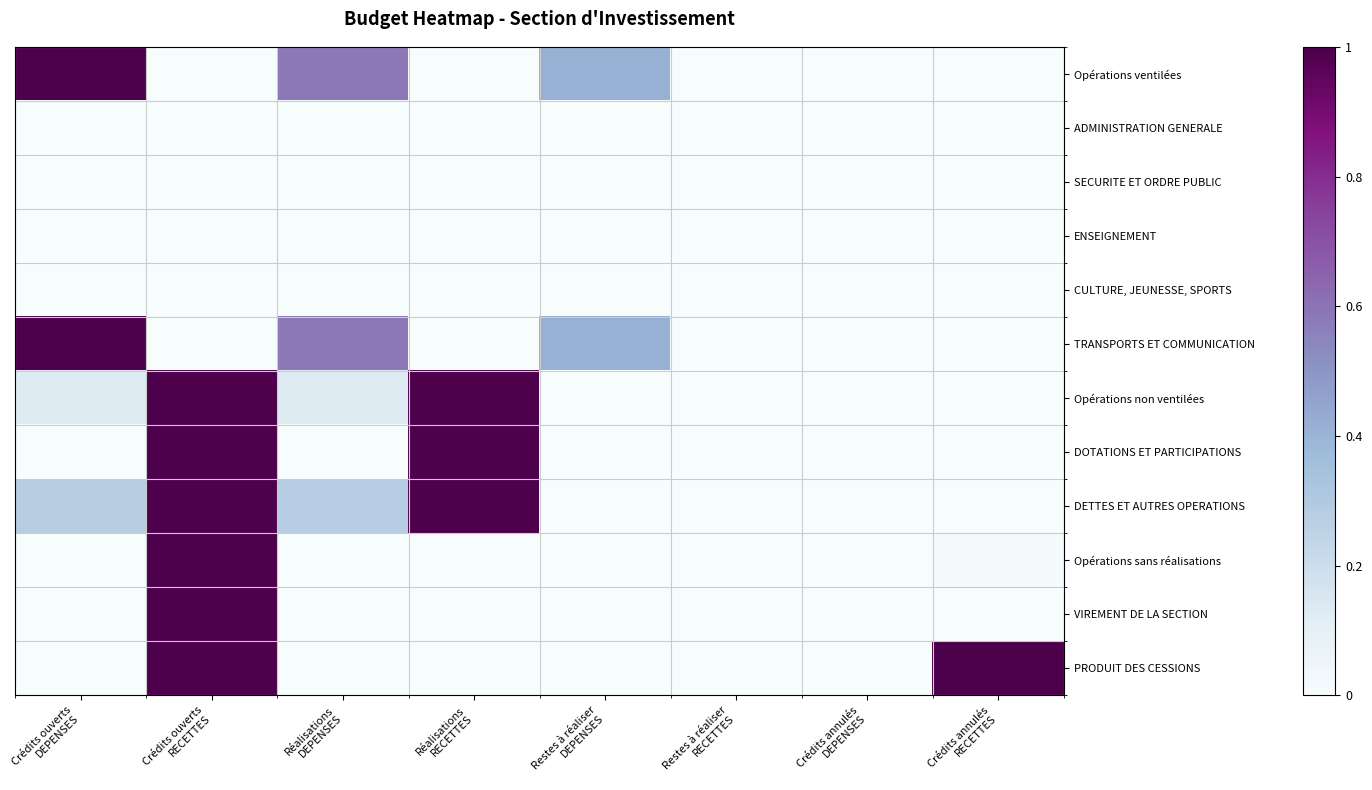

Reading left to right, transcribe all the data shown in this chart.

Opérations ventilées: Crédits ouverts
DEPENSES=1.0	Crédits ouverts
RECETTES=0.0	Réalisations
DEPENSES=0.6	Réalisations
RECETTES=0.0	Restes à réaliser
DEPENSES=0.4	Restes à réaliser
RECETTES=0.0	Crédits annulés
DEPENSES=0.0	Crédits annulés
RECETTES=0.0
ADMINISTRATION GENERALE: Crédits ouverts
DEPENSES=0.0	Crédits ouverts
RECETTES=0.0	Réalisations
DEPENSES=0.0	Réalisations
RECETTES=0.0	Restes à réaliser
DEPENSES=0.0	Restes à réaliser
RECETTES=0.0	Crédits annulés
DEPENSES=0.0	Crédits annulés
RECETTES=0.0
SECURITE ET ORDRE PUBLIC: Crédits ouverts
DEPENSES=0.0	Crédits ouverts
RECETTES=0.0	Réalisations
DEPENSES=0.0	Réalisations
RECETTES=0.0	Restes à réaliser
DEPENSES=0.0	Restes à réaliser
RECETTES=0.0	Crédits annulés
DEPENSES=0.0	Crédits annulés
RECETTES=0.0
ENSEIGNEMENT: Crédits ouverts
DEPENSES=0.0	Crédits ouverts
RECETTES=0.0	Réalisations
DEPENSES=0.0	Réalisations
RECETTES=0.0	Restes à réaliser
DEPENSES=0.0	Restes à réaliser
RECETTES=0.0	Crédits annulés
DEPENSES=0.0	Crédits annulés
RECETTES=0.0
CULTURE, JEUNESSE, SPORTS: Crédits ouverts
DEPENSES=0.0	Crédits ouverts
RECETTES=0.0	Réalisations
DEPENSES=0.0	Réalisations
RECETTES=0.0	Restes à réaliser
DEPENSES=0.0	Restes à réaliser
RECETTES=0.0	Crédits annulés
DEPENSES=0.0	Crédits annulés
RECETTES=0.0
TRANSPORTS ET COMMUNICATION: Crédits ouverts
DEPENSES=1.0	Crédits ouverts
RECETTES=0.0	Réalisations
DEPENSES=0.6	Réalisations
RECETTES=0.0	Restes à réaliser
DEPENSES=0.4	Restes à réaliser
RECETTES=0.0	Crédits annulés
DEPENSES=0.0	Crédits annulés
RECETTES=0.0
Opérations non ventilées: Crédits ouverts
DEPENSES=0.1	Crédits ouverts
RECETTES=1.0	Réalisations
DEPENSES=0.1	Réalisations
RECETTES=1.0	Restes à réaliser
DEPENSES=0.0	Restes à réaliser
RECETTES=0.0	Crédits annulés
DEPENSES=0.0	Crédits annulés
RECETTES=0.0
DOTATIONS ET PARTICIPATIONS: Crédits ouverts
DEPENSES=0.0	Crédits ouverts
RECETTES=1.0	Réalisations
DEPENSES=0.0	Réalisations
RECETTES=1.0	Restes à réaliser
DEPENSES=0.0	Restes à réaliser
RECETTES=0.0	Crédits annulés
DEPENSES=0.0	Crédits annulés
RECETTES=0.0
DETTES ET AUTRES OPERATIONS: Crédits ouverts
DEPENSES=0.3	Crédits ouverts
RECETTES=1.0	Réalisations
DEPENSES=0.3	Réalisations
RECETTES=1.0	Restes à réaliser
DEPENSES=0.0	Restes à réaliser
RECETTES=0.0	Crédits annulés
DEPENSES=0.0	Crédits annulés
RECETTES=0.0
Opérations sans réalisations: Crédits ouverts
DEPENSES=0.0	Crédits ouverts
RECETTES=1.0	Réalisations
DEPENSES=0.0	Réalisations
RECETTES=0.0	Restes à réaliser
DEPENSES=0.0	Restes à réaliser
RECETTES=0.0	Crédits annulés
DEPENSES=0.0	Crédits annulés
RECETTES=0.0
VIREMENT DE LA SECTION: Crédits ouverts
DEPENSES=0.0	Crédits ouverts
RECETTES=1.0	Réalisations
DEPENSES=0.0	Réalisations
RECETTES=0.0	Restes à réaliser
DEPENSES=0.0	Restes à réaliser
RECETTES=0.0	Crédits annulés
DEPENSES=0.0	Crédits annulés
RECETTES=0.0
PRODUIT DES CESSIONS: Crédits ouverts
DEPENSES=0.0	Crédits ouverts
RECETTES=1.0	Réalisations
DEPENSES=0.0	Réalisations
RECETTES=0.0	Restes à réaliser
DEPENSES=0.0	Restes à réaliser
RECETTES=0.0	Crédits annulés
DEPENSES=0.0	Crédits annulés
RECETTES=1.0